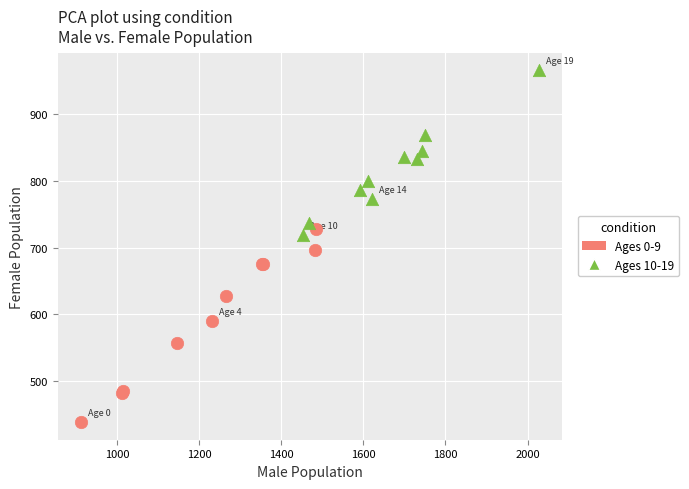

Which series reaches the maximum Y coordinate?

Ages 10-19